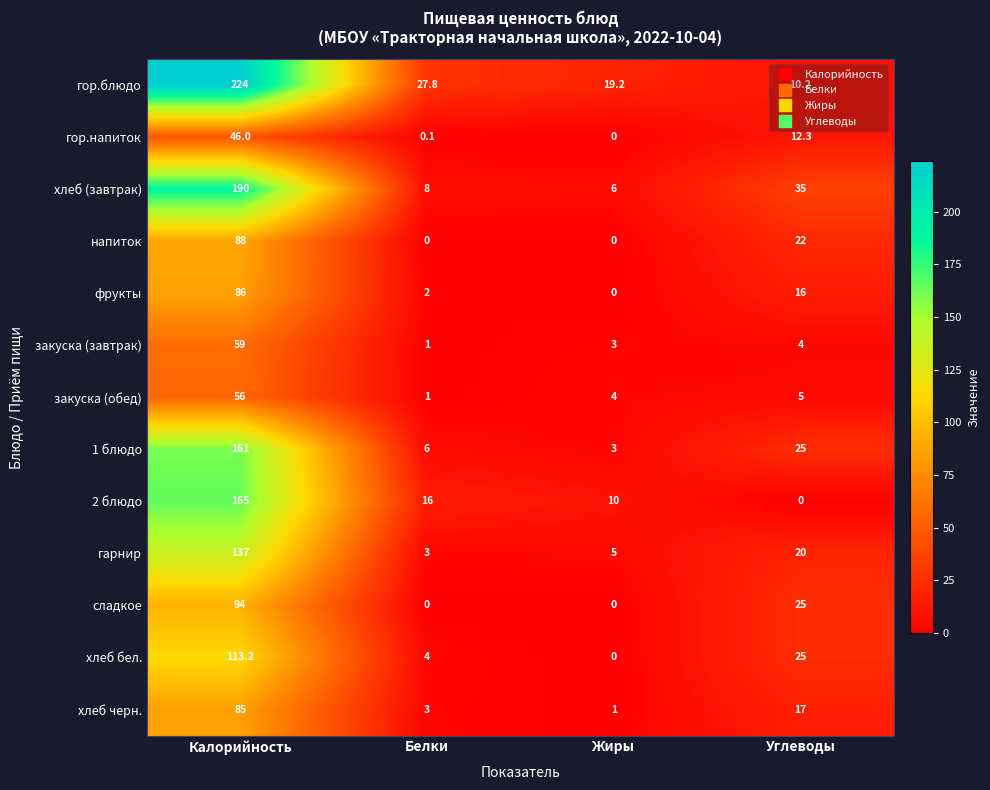

What is the difference between the second highest and second lowest values in the гор.блюдо series?

8.6